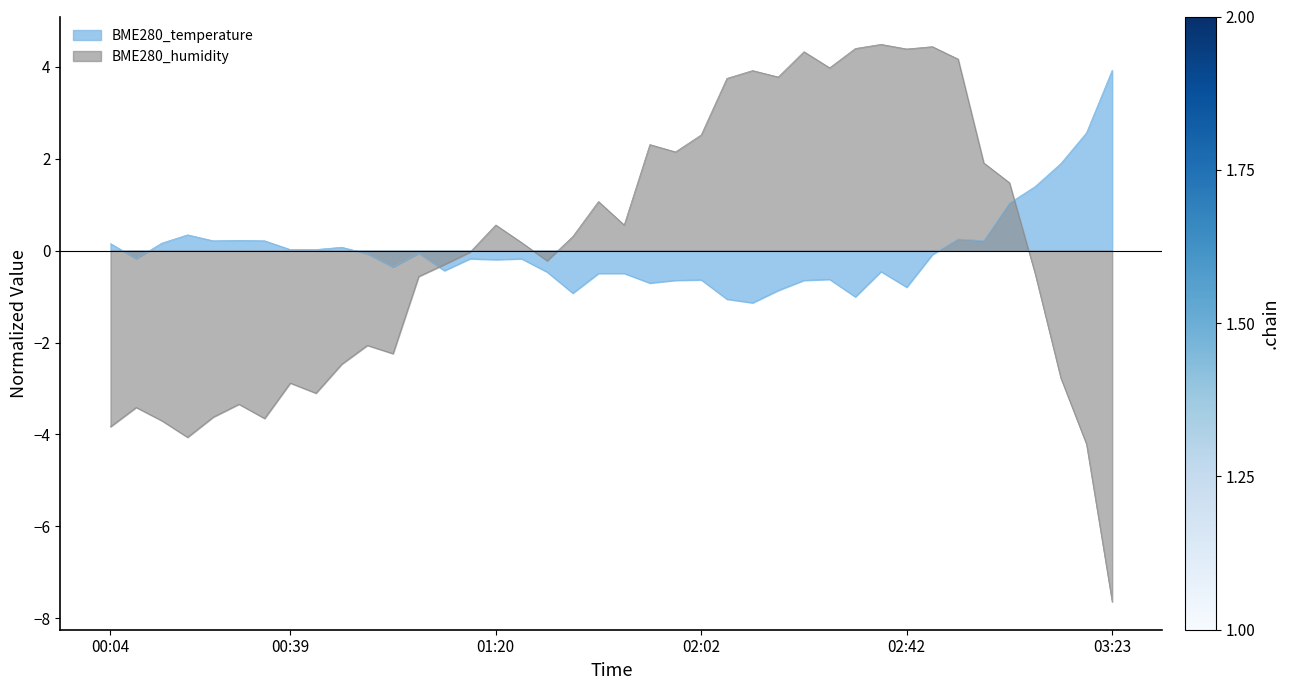

After their last crossing, which series has the higher values: BME280_temperature or BME280_humidity?

BME280_temperature